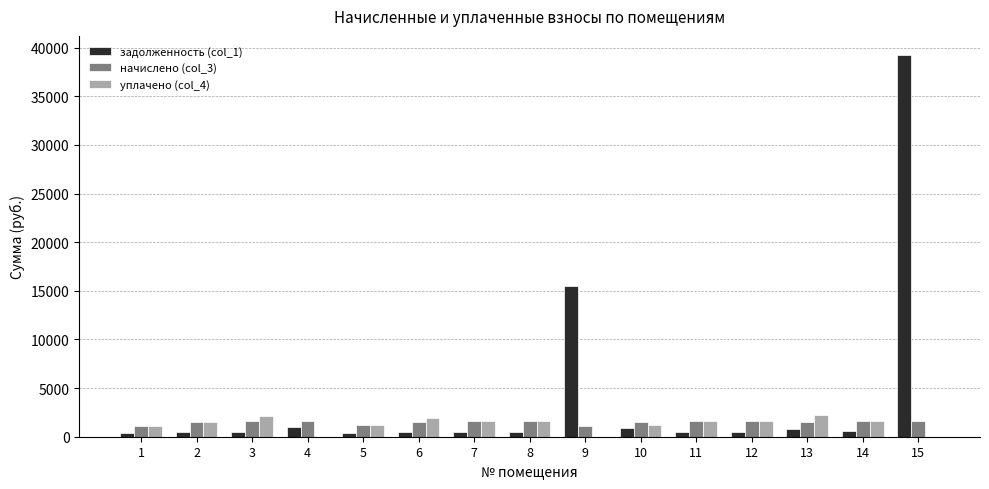

The value of начислено (col_3) at 9 is 1154.0. True or false?

True